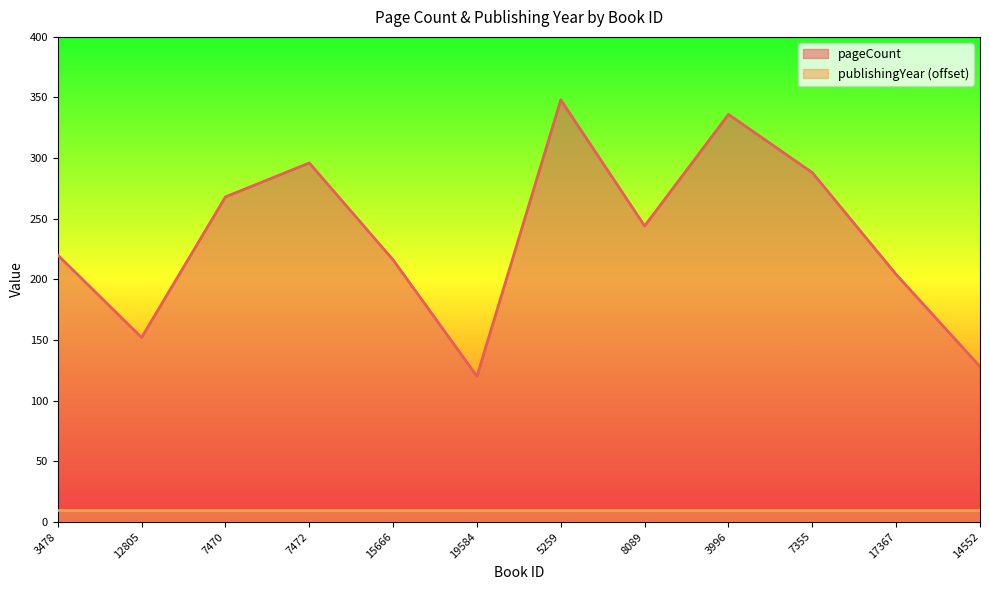

List the labels in order of value, largest first.

5259, 3996, 7472, 7355, 7470, 8089, 3478, 15666, 17367, 12805, 14552, 19584